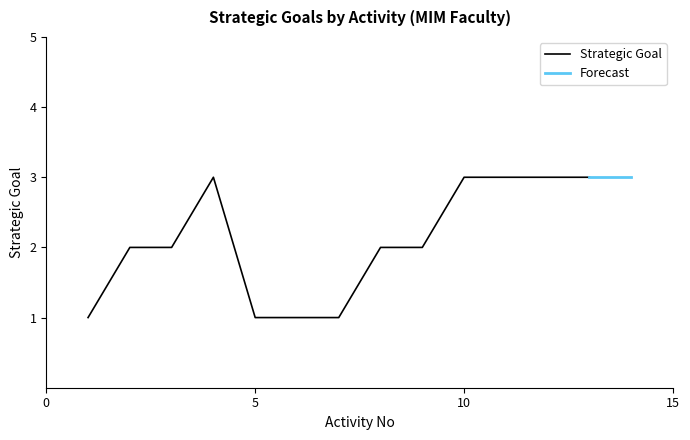

Which category has the highest value across all series?

4